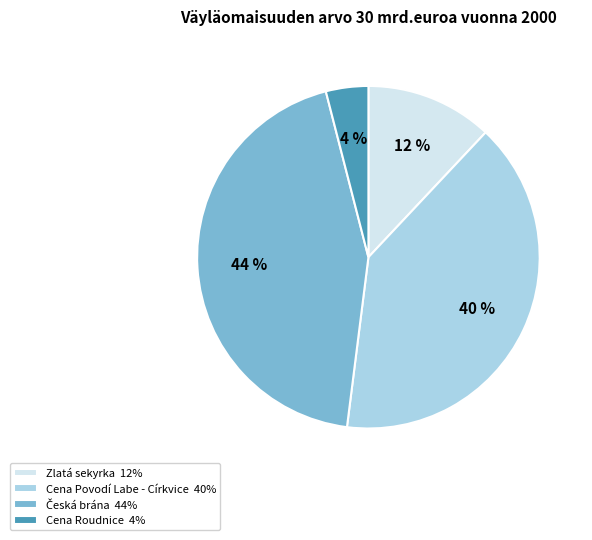

Is there any slice that represents more than half of the pie?

No